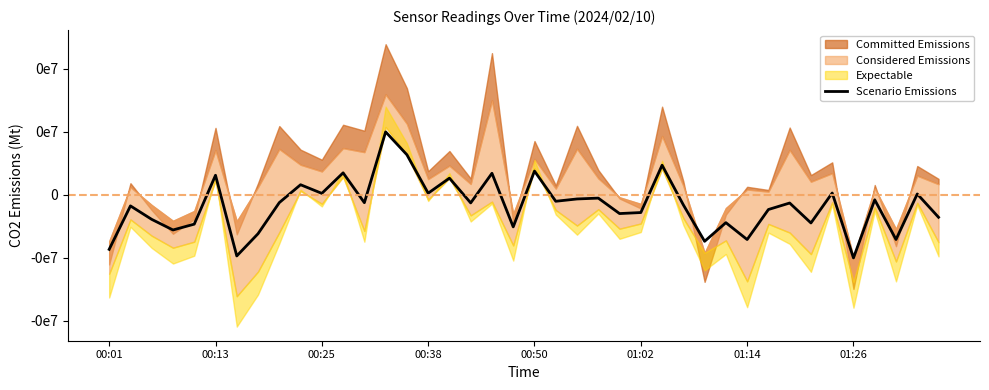

Rank the categories by value from lowest to highest.

35, 01:14, 00:01, 28, 30, 37, 01:26, 00:38, 19, 00:50, 33, 29, 00:25, 39, 24, 25, 31, 00:13, 27, 32, 17, 12, 8, 21, 36, 22, 23, 38, 10, 15, 34, 9, 16, 01:02, 18, 11, 20, 26, 14, 13